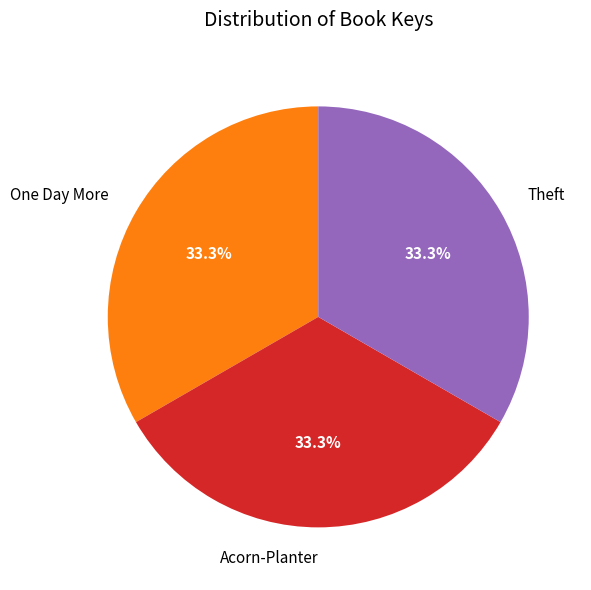

Is the sum of One Day More and Theft greater than half?

Yes